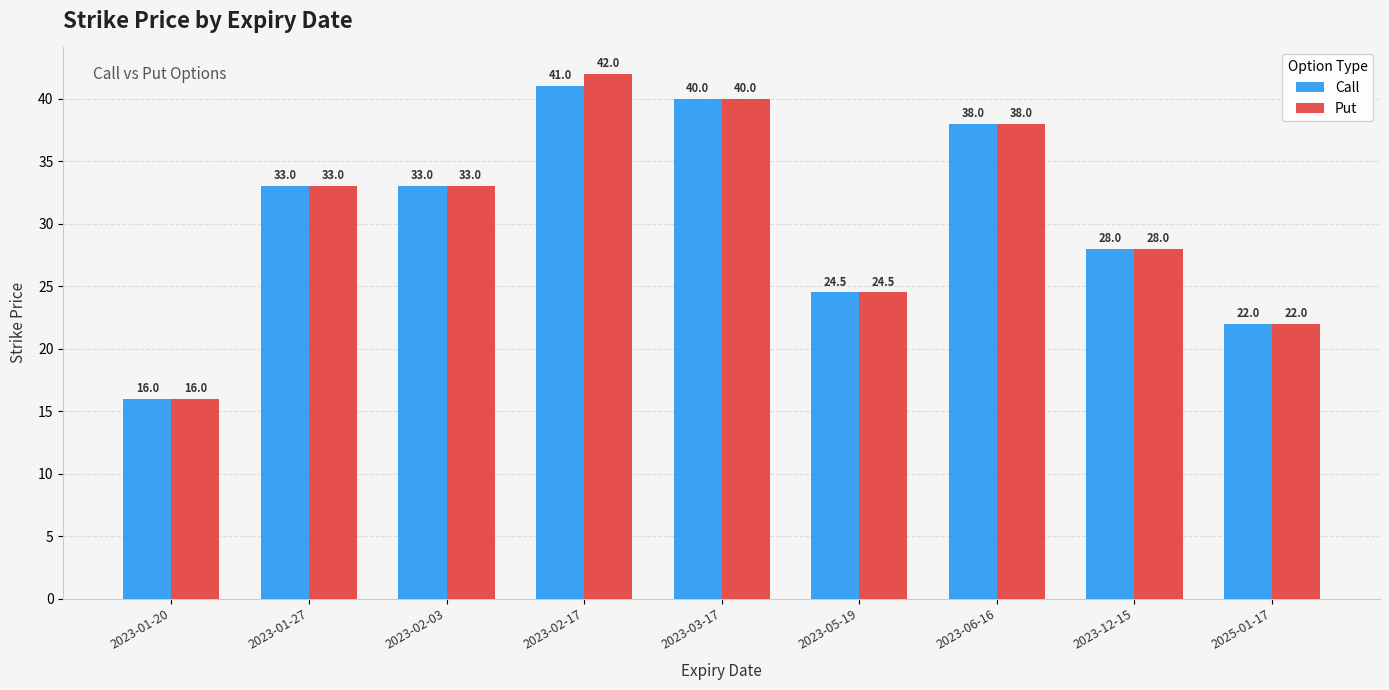

At which category is the sum across all series the highest?

2023-02-17